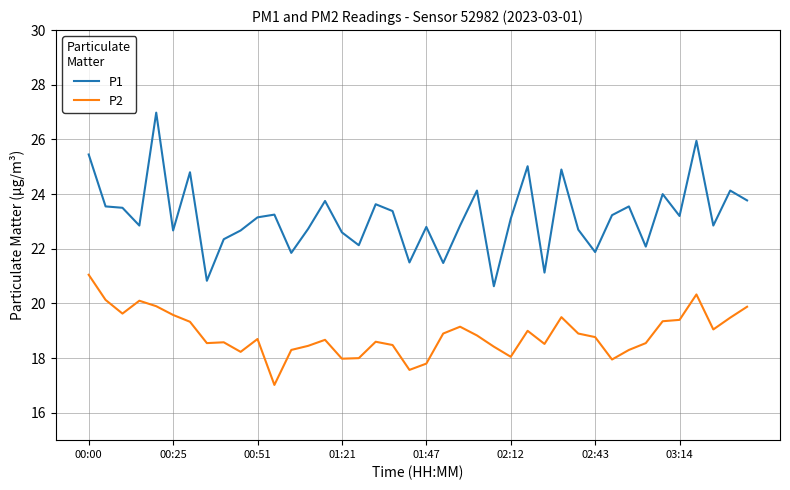

What is the difference between the maximum and second lowest values in the P2 series?

3.5